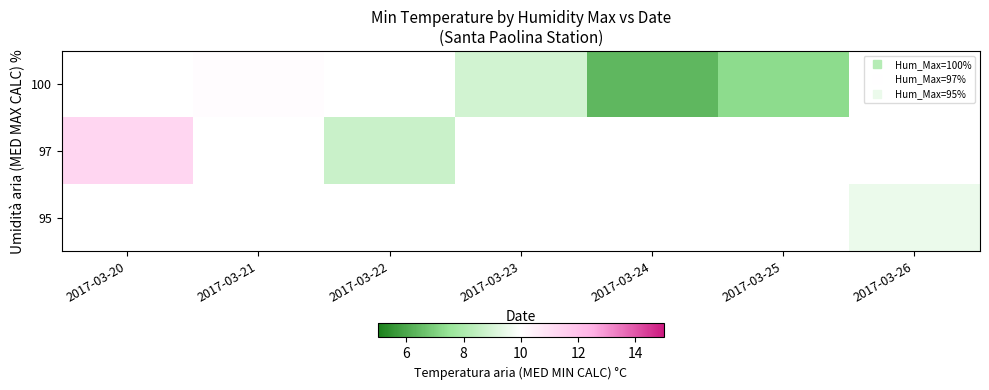

At 2017-03-26, list the series in order from largest to smallest.

100, 97, 95